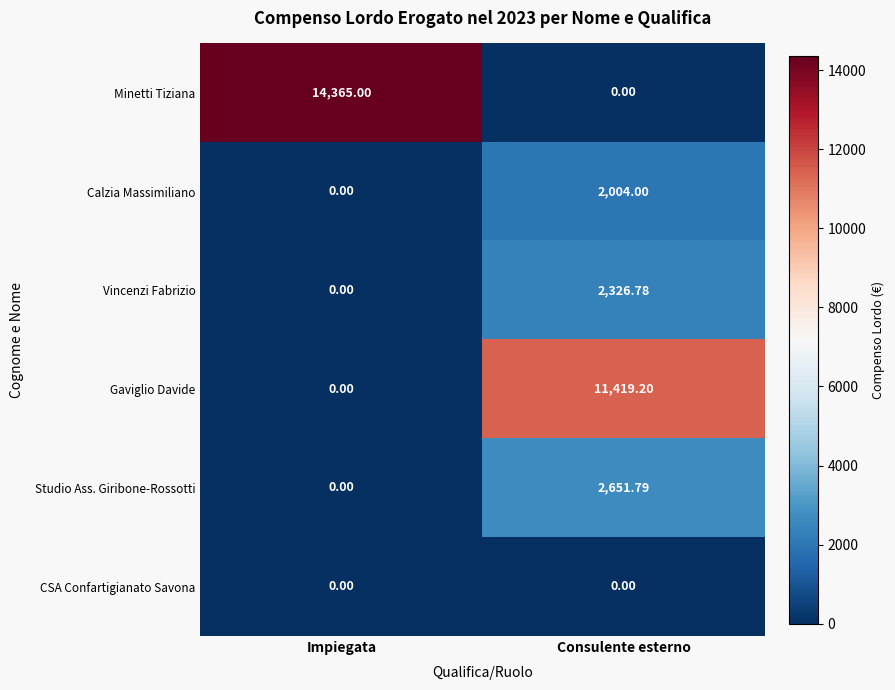

Is the value of Minetti Tiziana at Impiegata greater than the value of Studio Ass. Giribone-Rossotti at Consulente esterno?

Yes